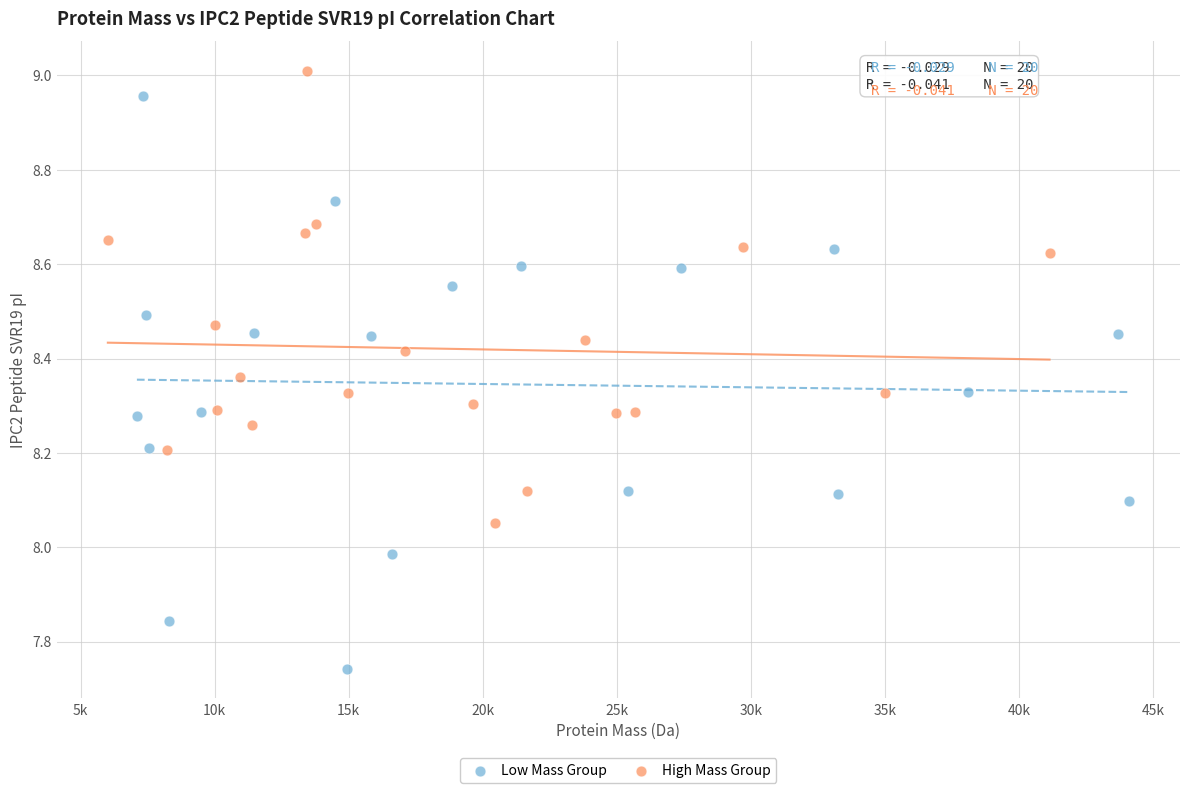

Which series has the widest spread of Y values?

Low Mass Group